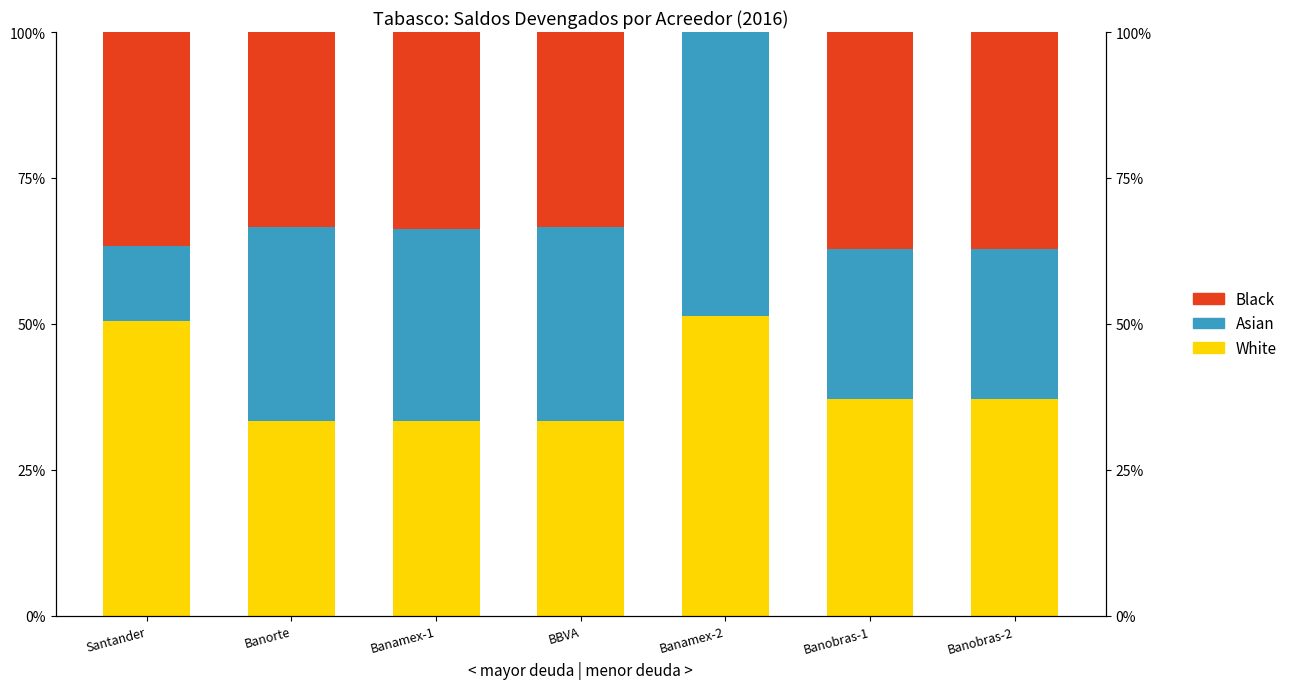

Where does the White series first go above 37?

Santander